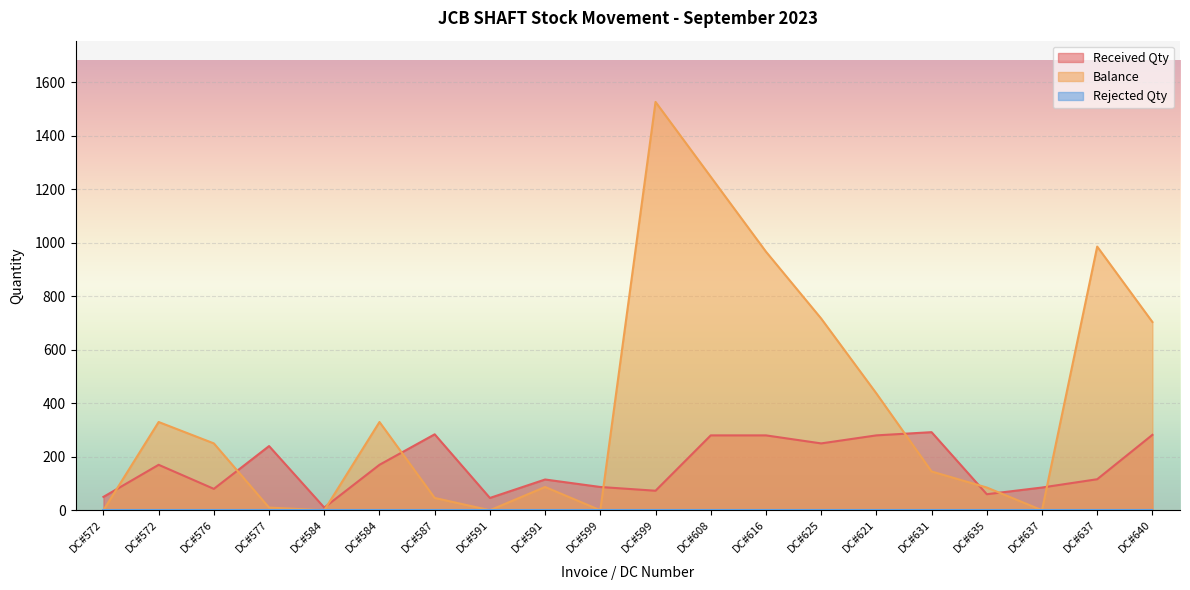

At DC#631, list the series in order from largest to smallest.

Received Qty, Balance